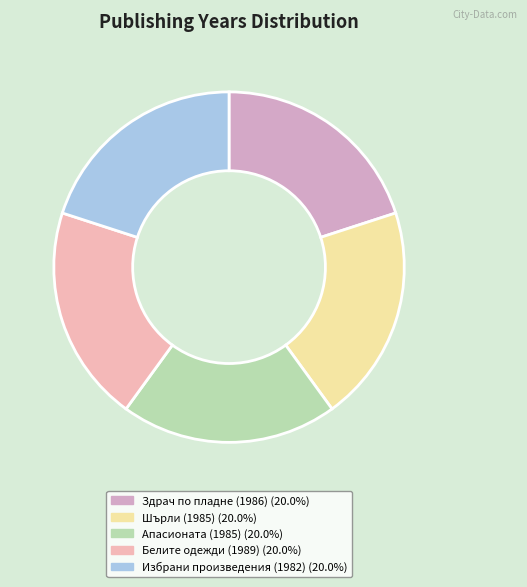

Is it true that Белите одежди (1989) is 20% of the pie?

True